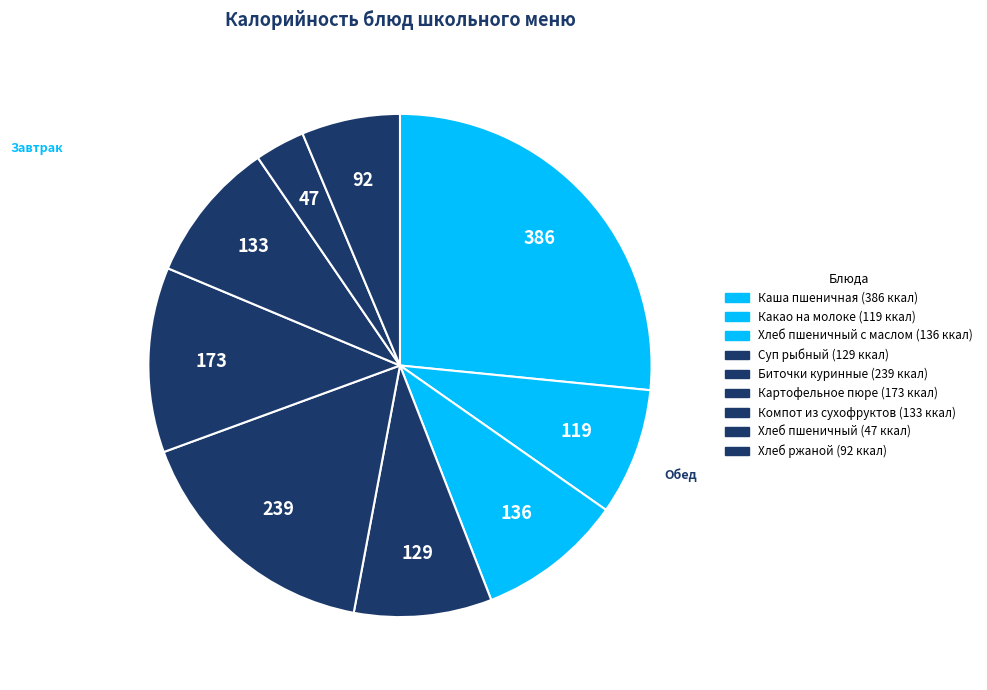

How many slices are in this pie chart?

9